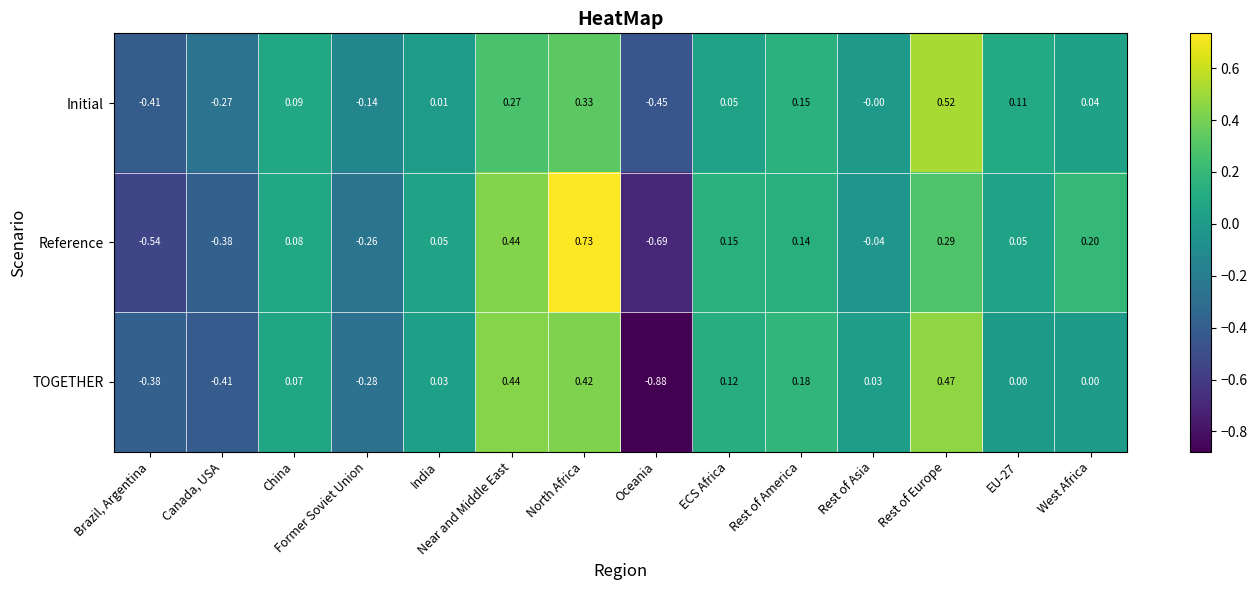

Rank the series at EU-27 from highest to lowest value.

Initial, Reference, TOGETHER